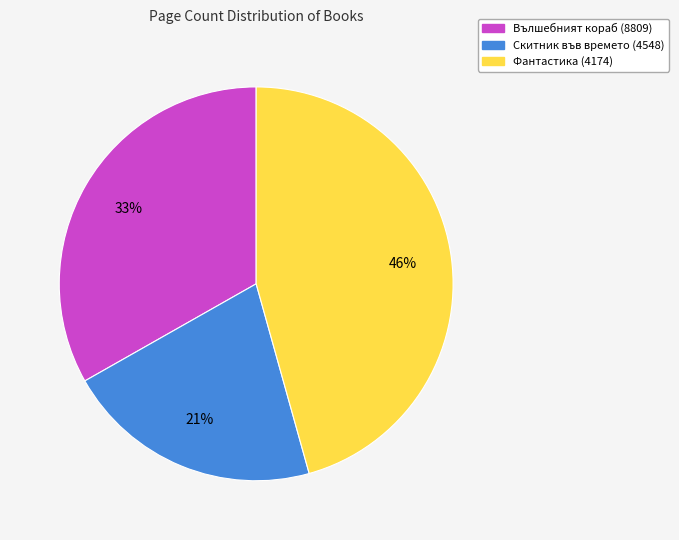

Approximately how many times larger is the value at Скитник във времето (4548) compared to Фантастика (4174)?

0.5